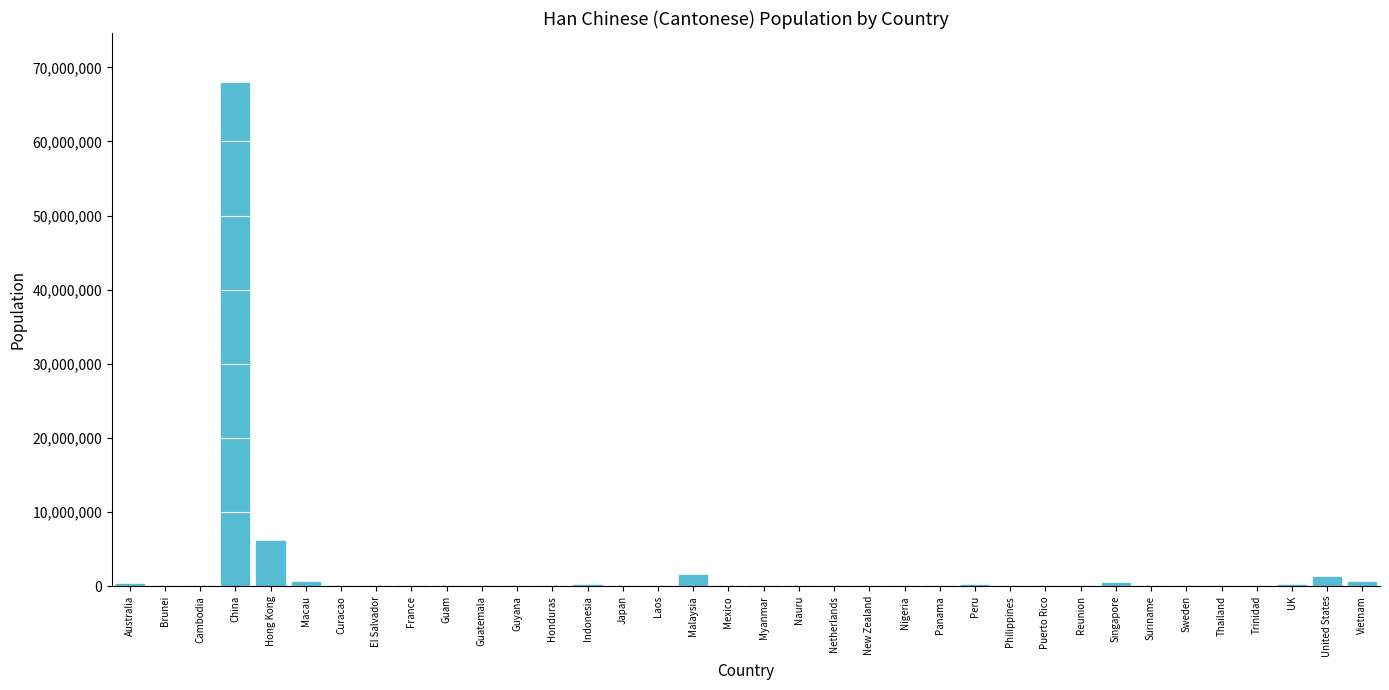

What is the sum of all values?

79809600